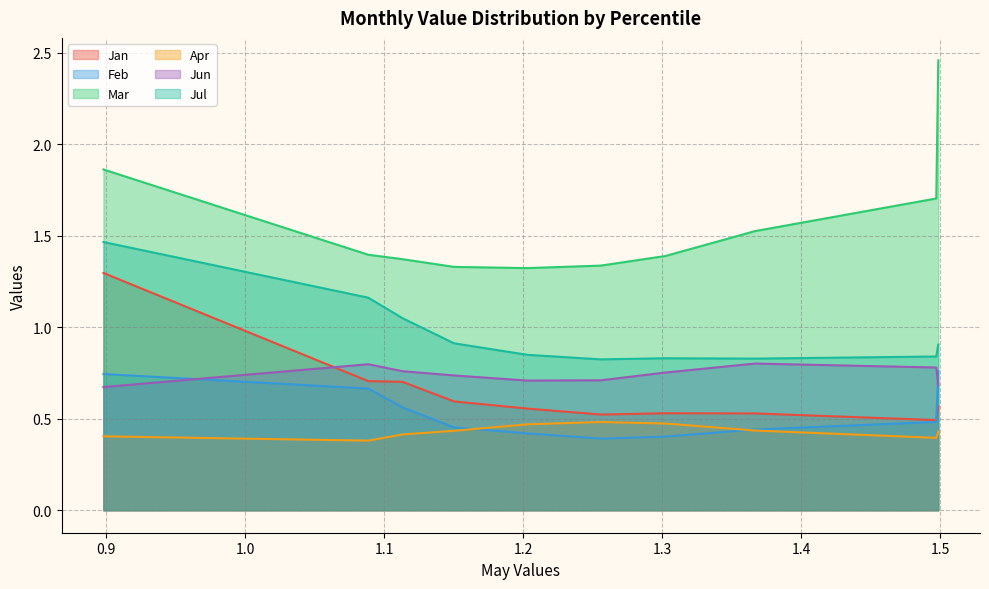

What is the greatest value displayed?

2.5